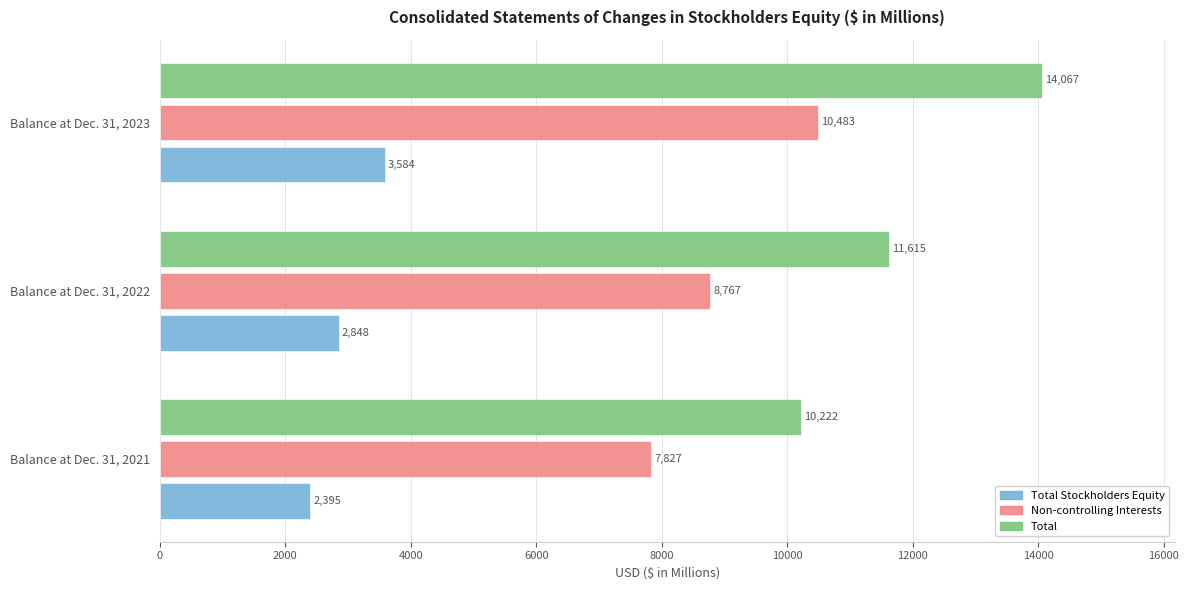

At which category is the sum across all series the highest?

Balance at Dec. 31, 2023